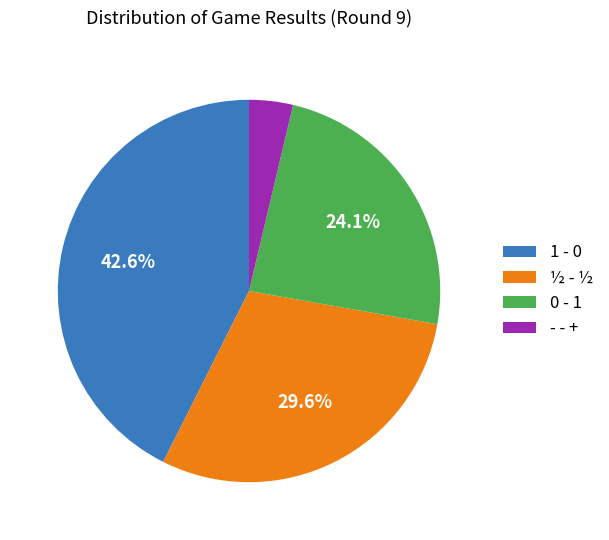

Between ½ - ½ and - - +, which is larger?

½ - ½